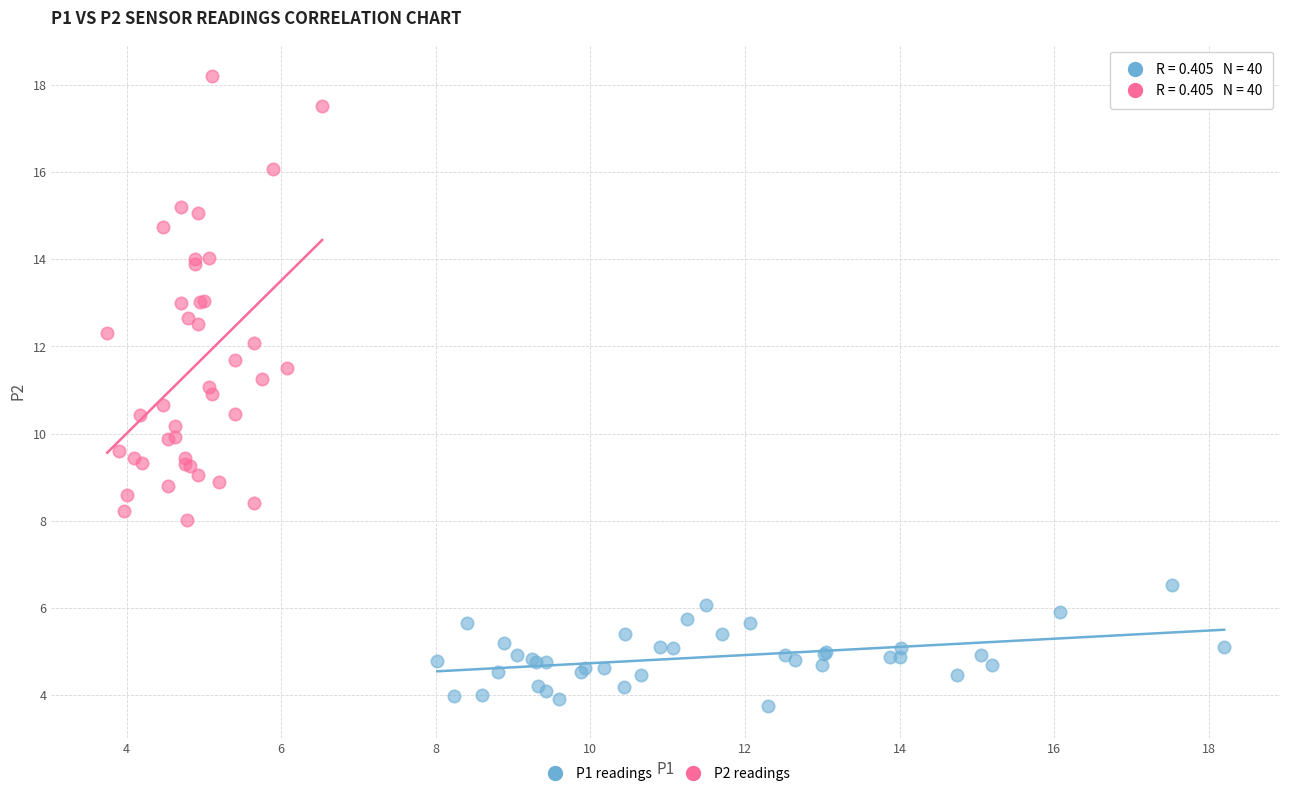

Which series reaches the minimum Y coordinate?

P1 readings